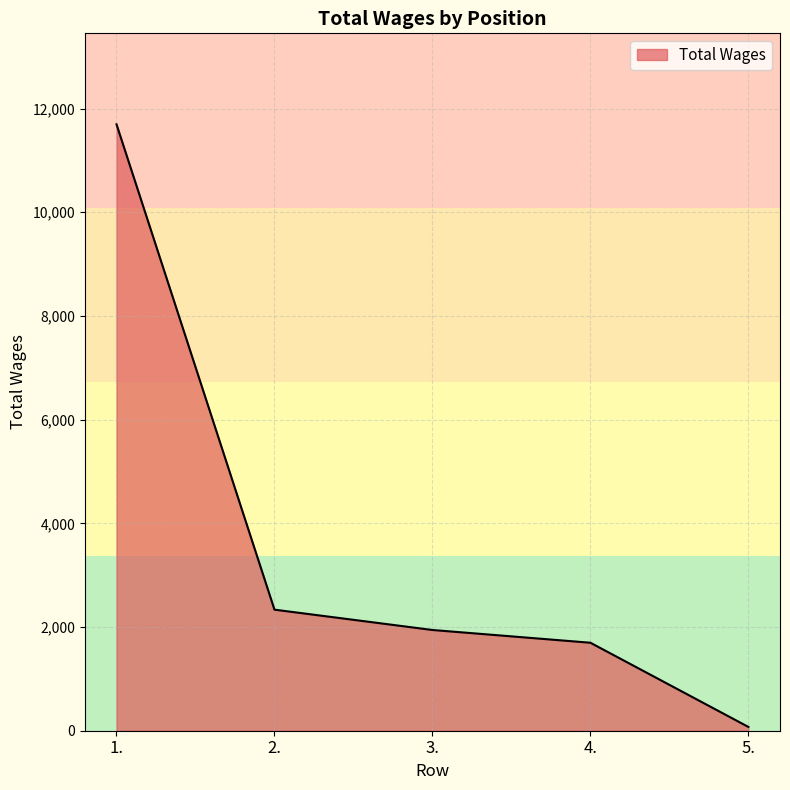

Where is the data nearest to the value 5885?

2.